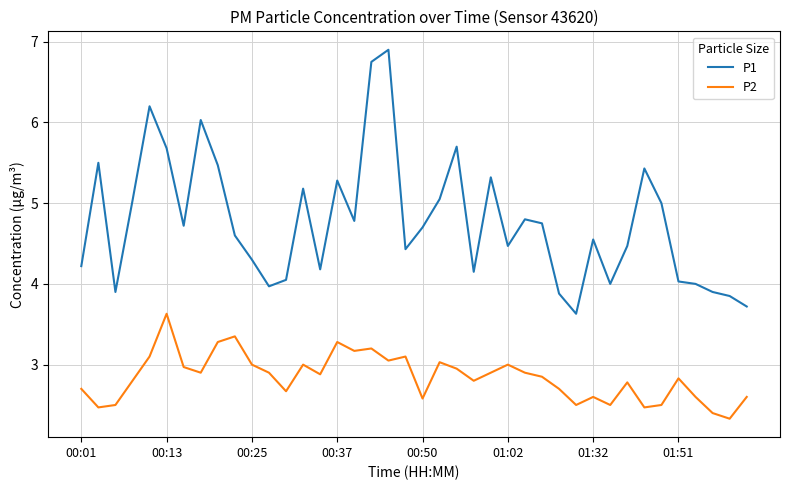

Rank the series by their average value, from lowest to highest.

P2, P1